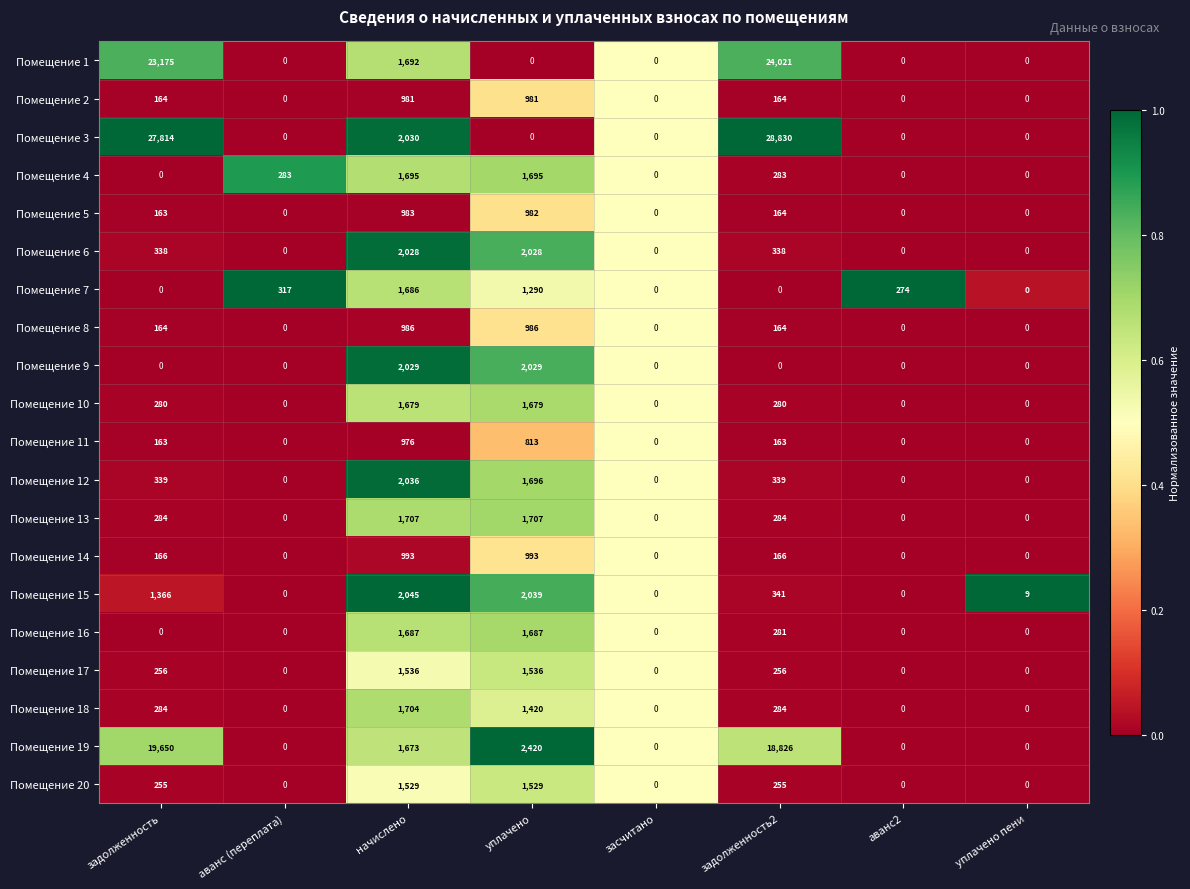

What is the greatest value displayed?

28830